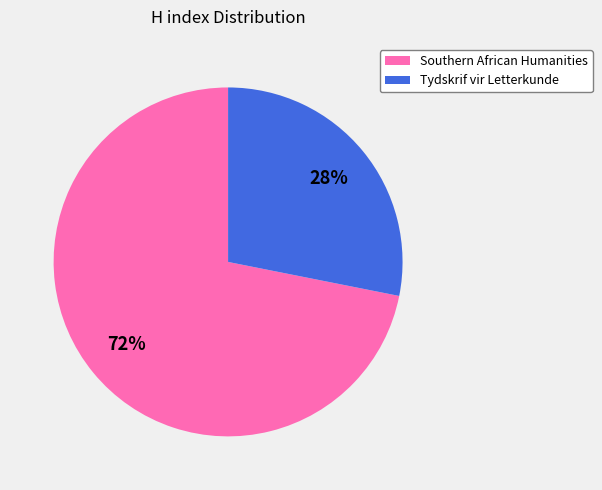

Which category has the smallest portion of the pie?

Tydskrif vir Letterkunde